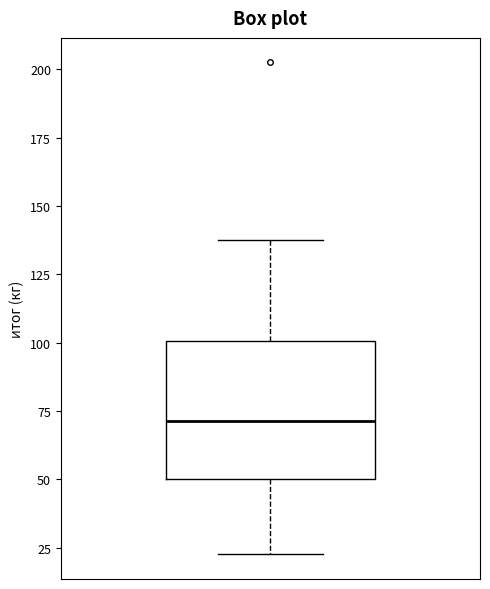

Transcribe this box plot: give where the median line is, the range the box spans, and where the two whiskers end, as read against the y-axis. The values are not printed on the chart, so give them approximately, as read against the axis.

median 70, box 50 to 100, whiskers 25 to 140